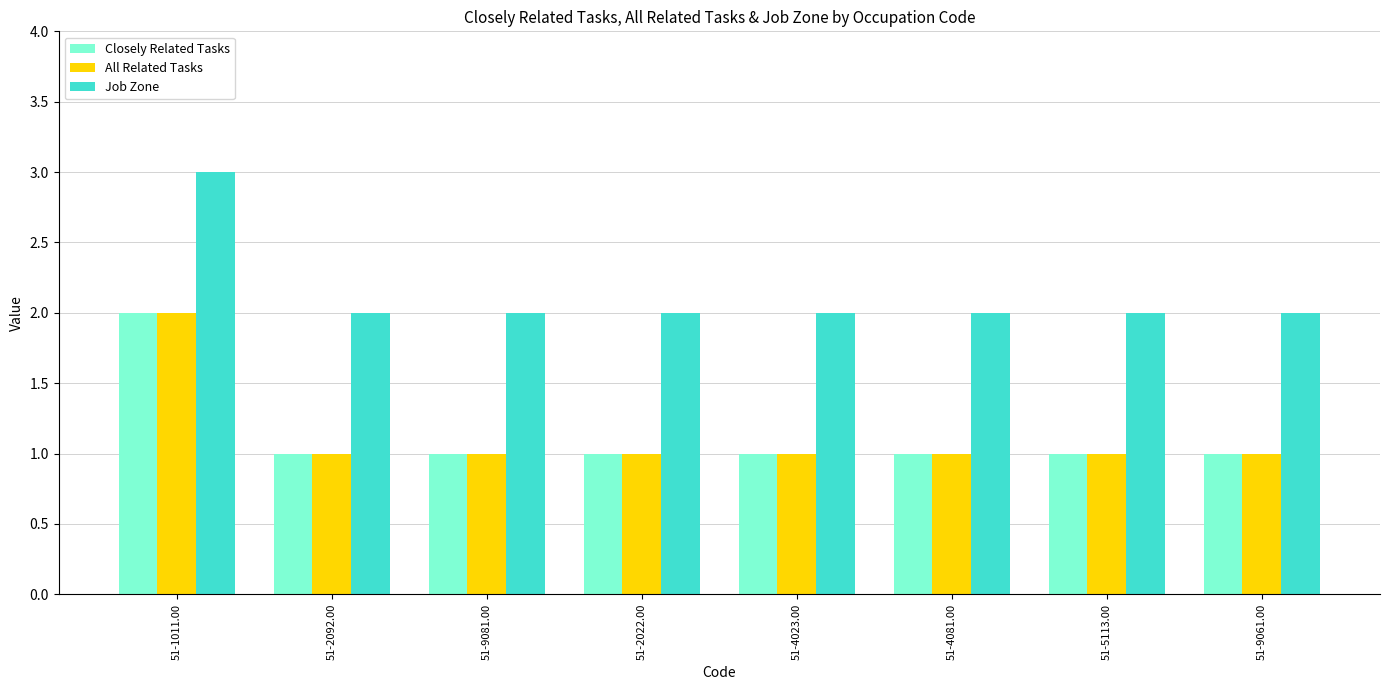

What is the difference between the maximum and second lowest values in the Job Zone series?

1